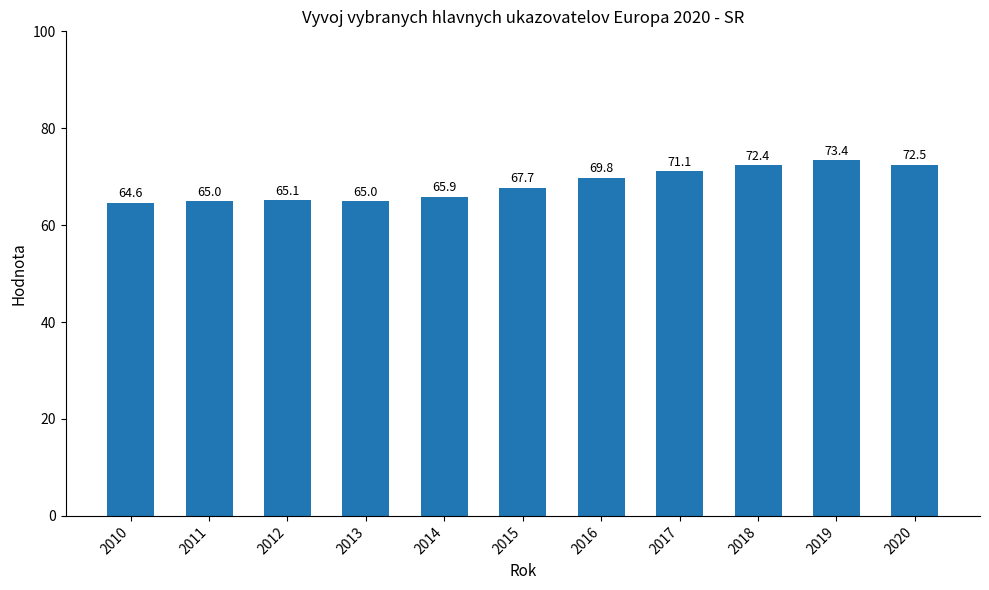

What is the change in value from 2019 to 2020?

-0.9